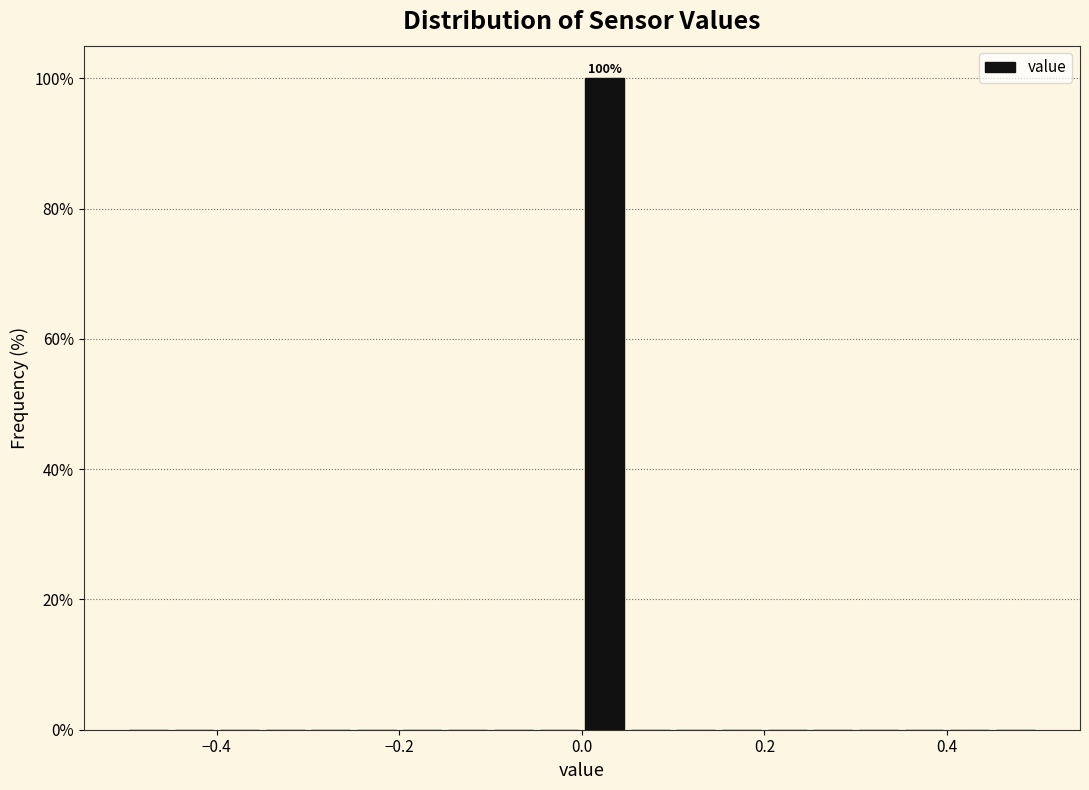

Read against the x-axis, roughly where is the centre of the tallest bar?

0.02